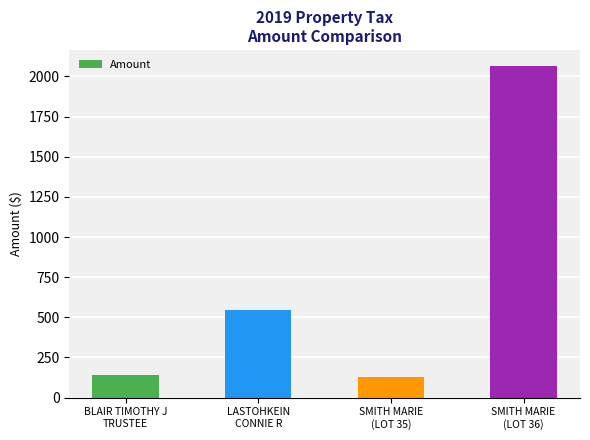

What is the maximum value shown in the chart?

2061.9